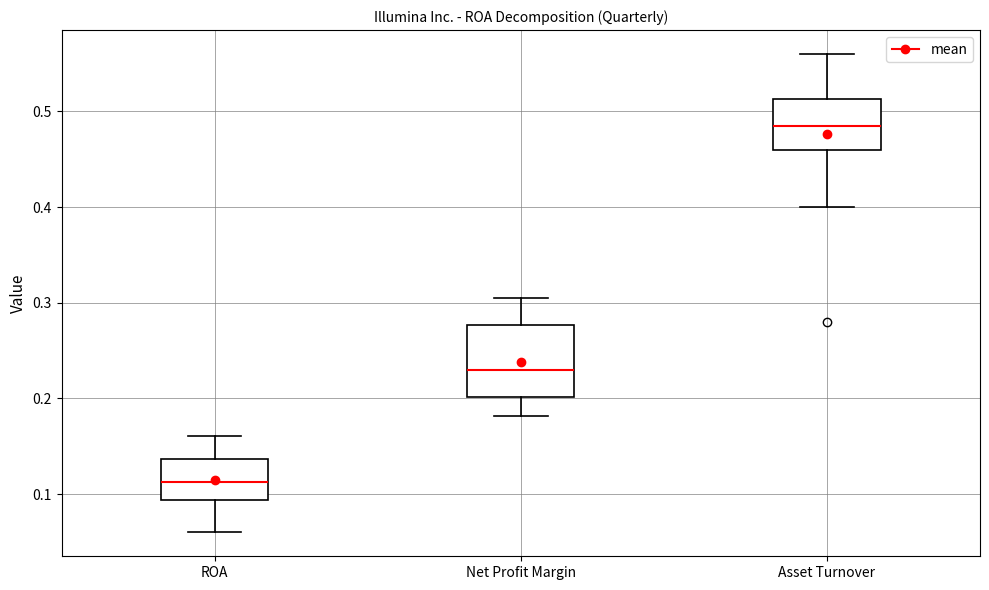

Reading left to right, read every box against the y-axis: the position of its median line, the range the box covers, and the ends of its whiskers. The values are not printed on the chart, so give them approximately, as read against the axis.

ROA: median 0.11, box 0.09 to 0.14, whiskers 0.06 to 0.16
Net Profit Margin: median 0.23, box 0.20 to 0.28, whiskers 0.18 to 0.31
Asset Turnover: median 0.49, box 0.46 to 0.51, whiskers 0.40 to 0.56